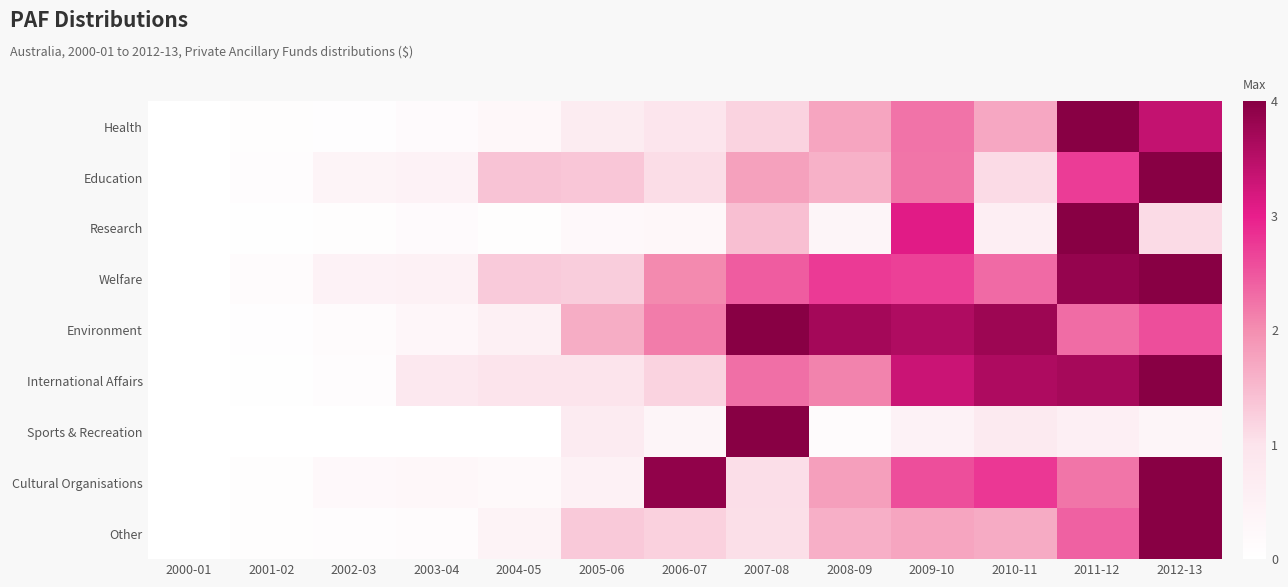

Which series changed the most between 2007-08 and 2011-12?

Sports & Recreation